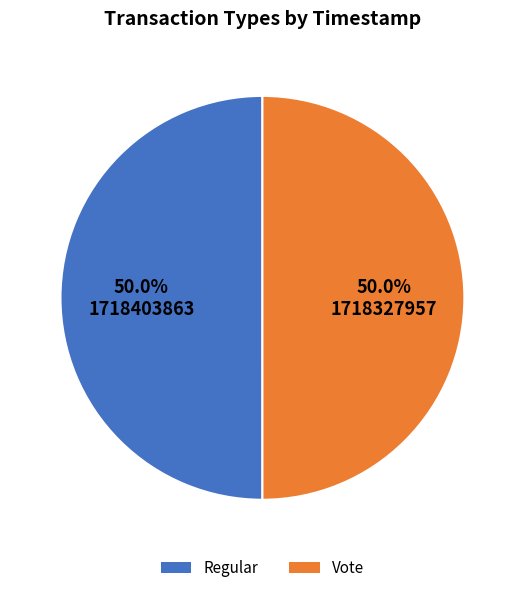

Do Regular and Vote together represent more than half of the pie?

Yes